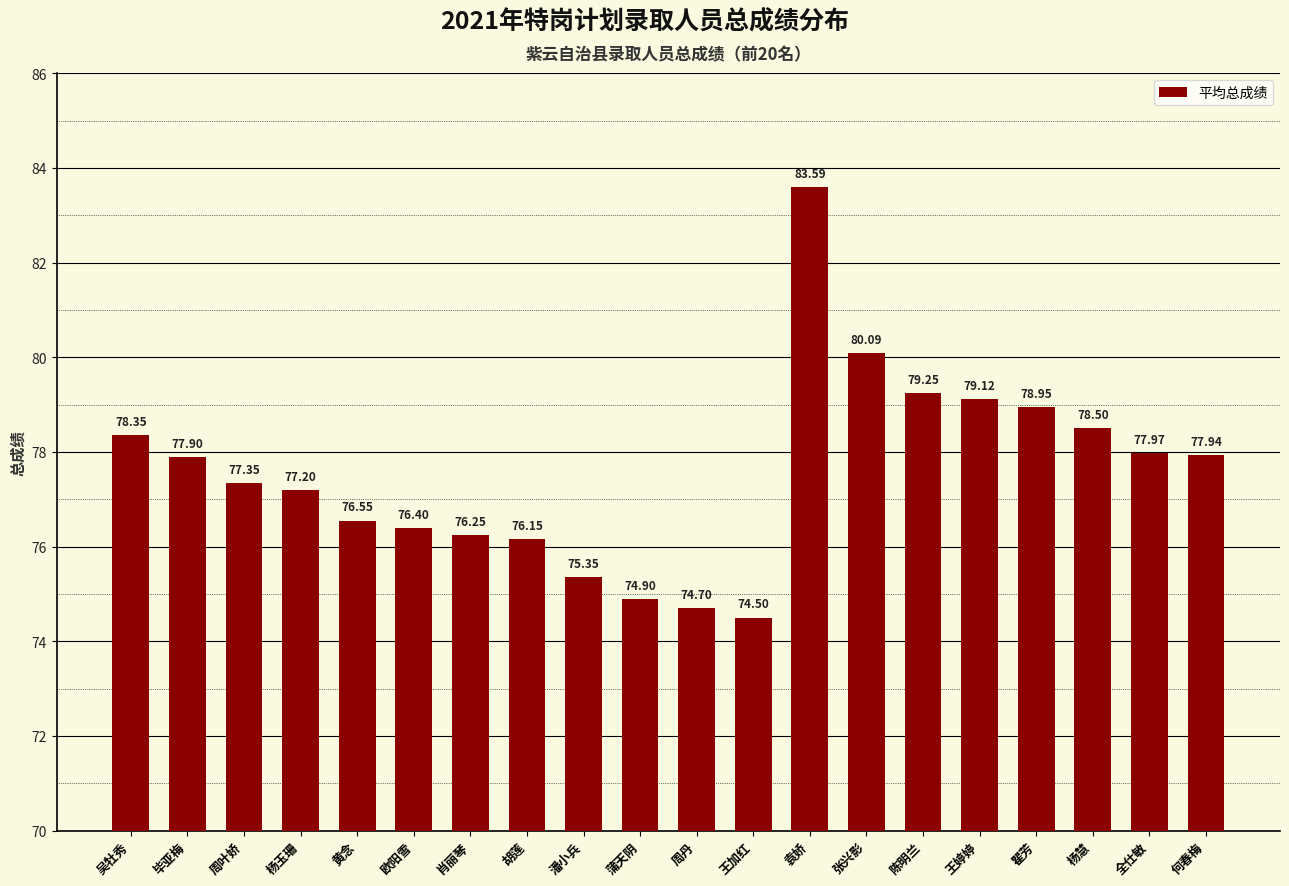

List the labels in order of value, smallest first.

王加红, 周丹, 蒲天阴, 潘小兵, 胡莲, 肖丽琴, 欧阳雪, 黄念, 杨玉珊, 周叶娇, 毕亚梅, 何春梅, 全仕敏, 吴牡秀, 杨慧, 瞿芳, 王婷婷, 陈明兰, 张兴影, 袁娇